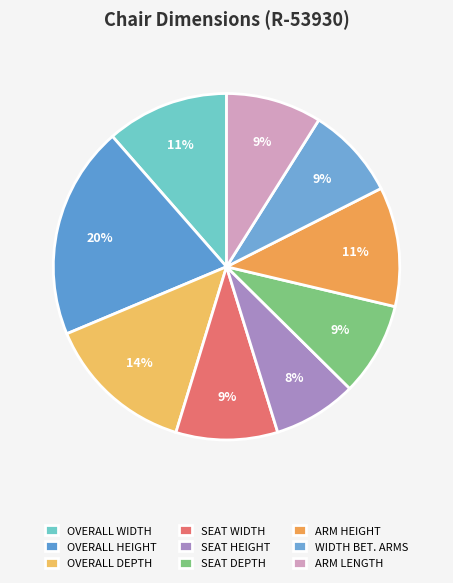

The SEAT HEIGHT slice represents 1% of the pie. True or false?

False